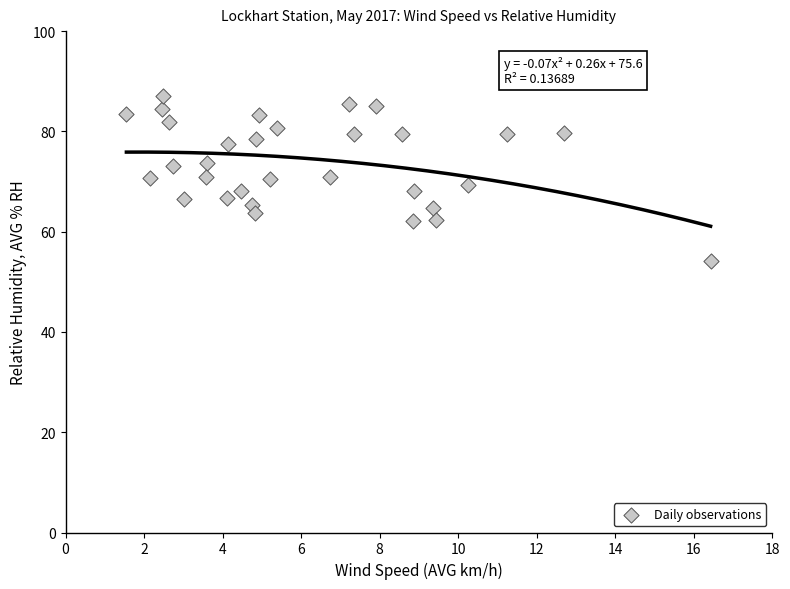

What is the range of Y values (max minus min)?

32.8